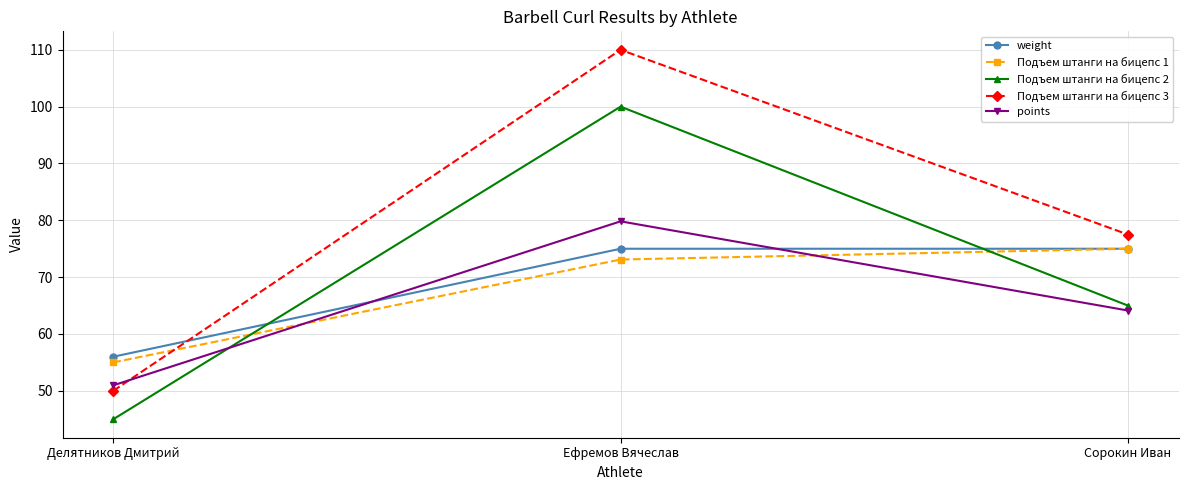

Which label corresponds to the smallest value in the chart?

Делятников Дмитрий